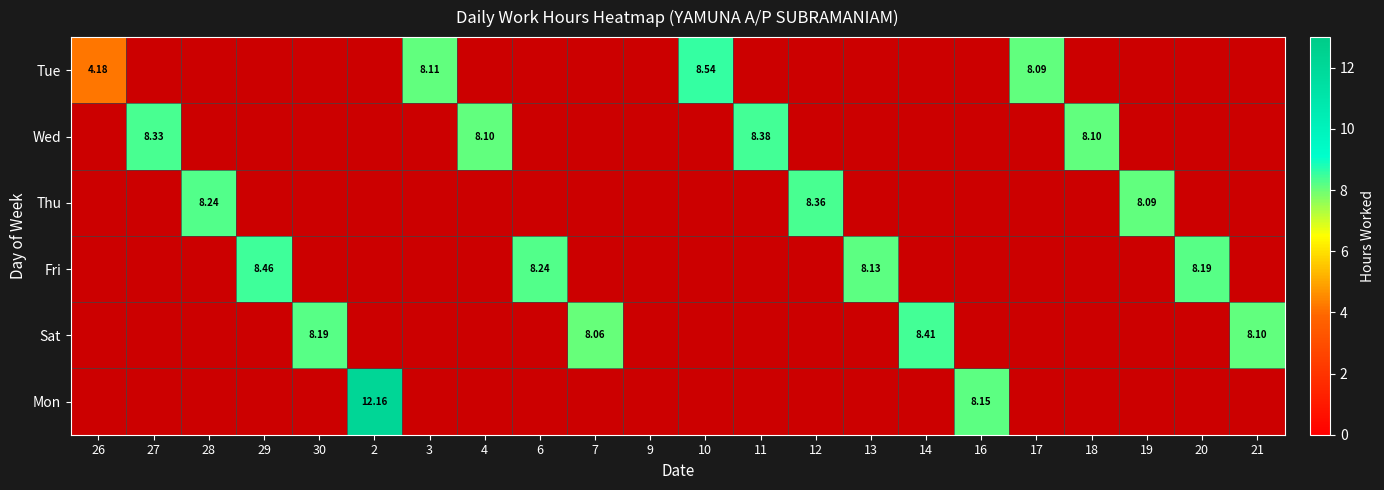

What is the difference between the second highest and minimum values in the Mon series?

8.2